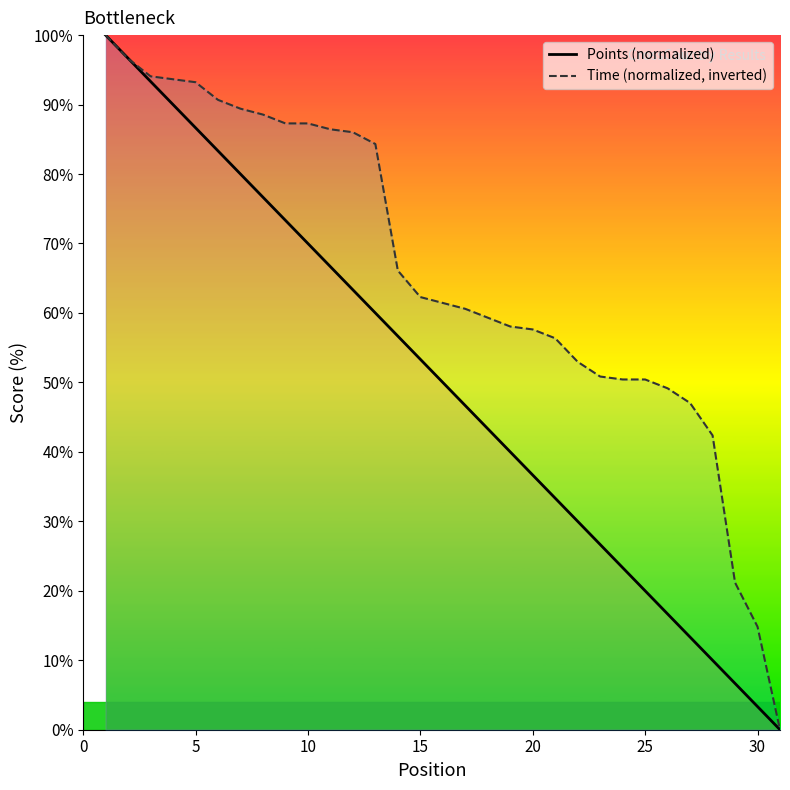

True or false: Time (normalized, inverted) has a value of 60.0 at 30.

False